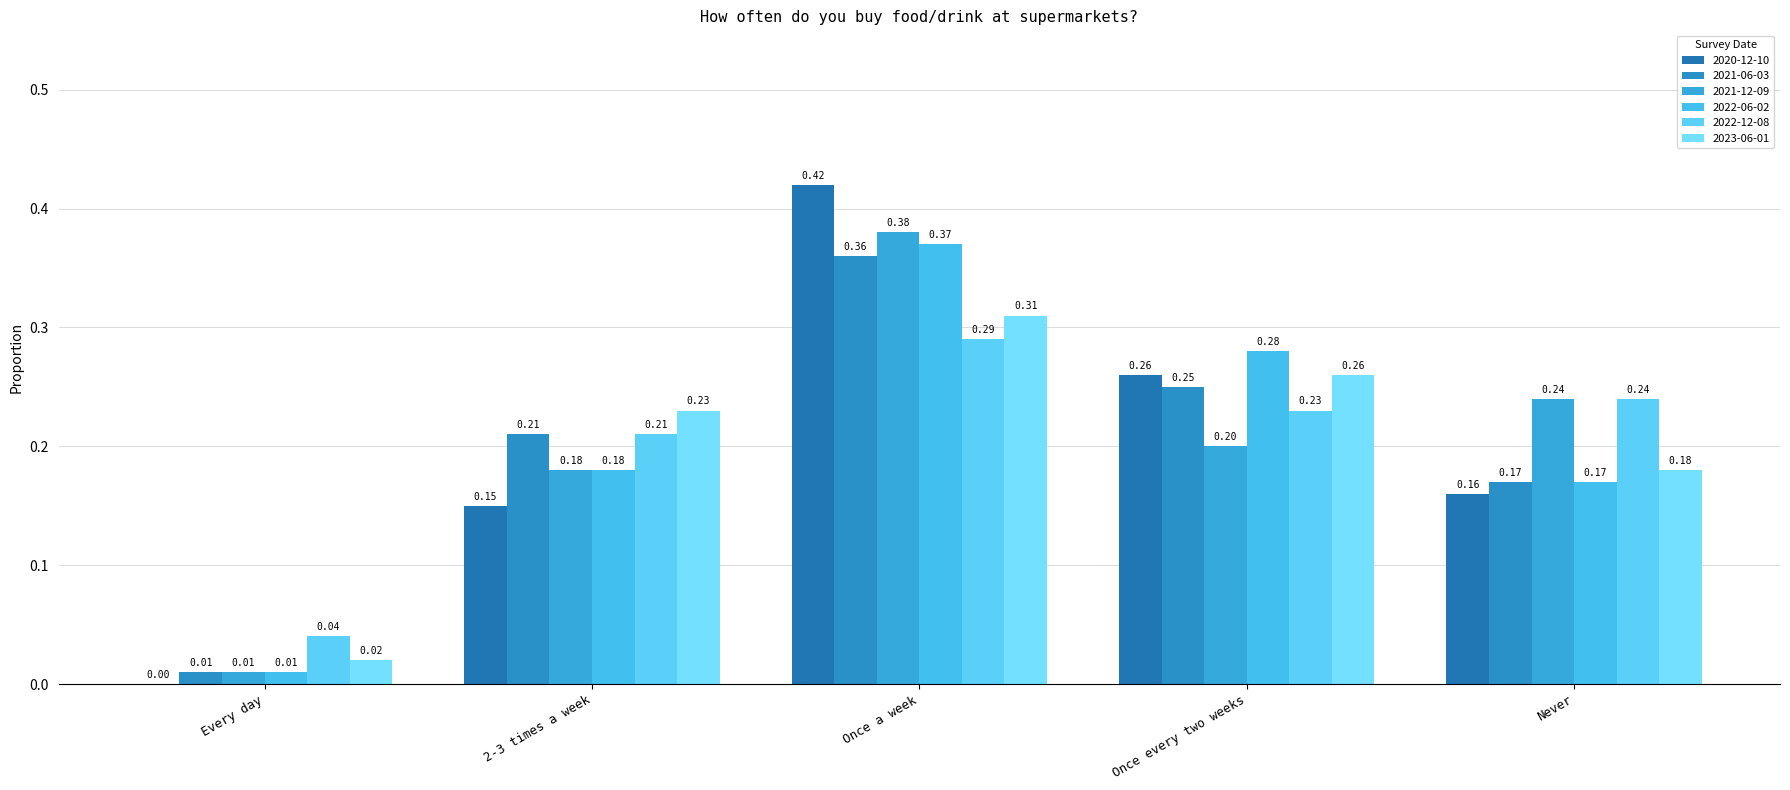

Count the number of categories in the chart.

5